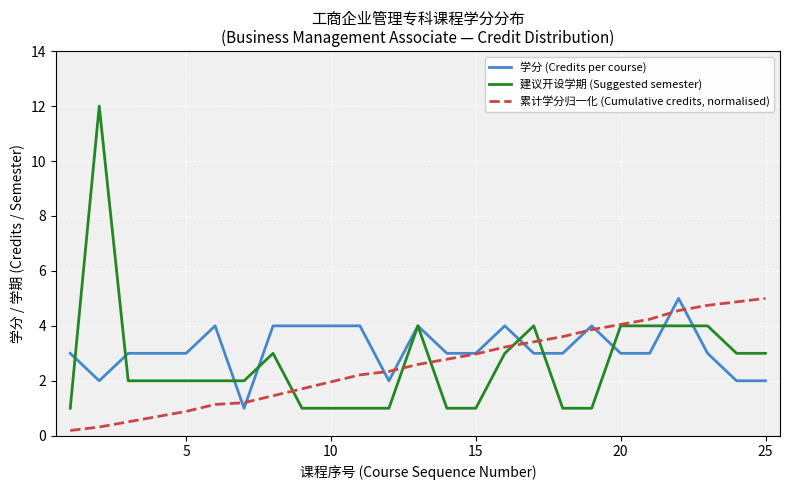

What is the minimum value for 累计学分归一化 (Cumulative credits, normalised)?

0.2